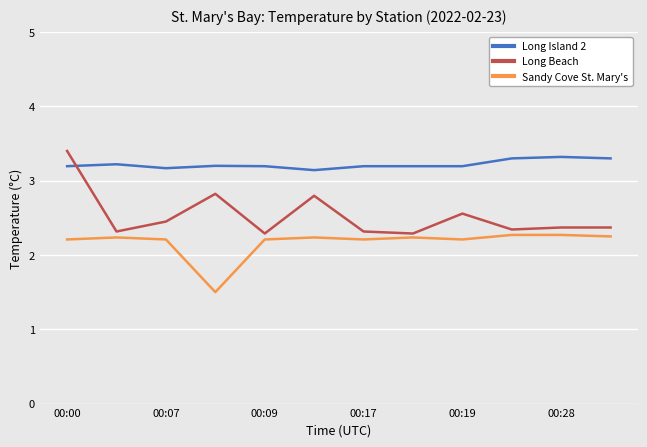

What is the difference between the maximum and minimum values in the Sandy Cove St. Mary's series?

0.8